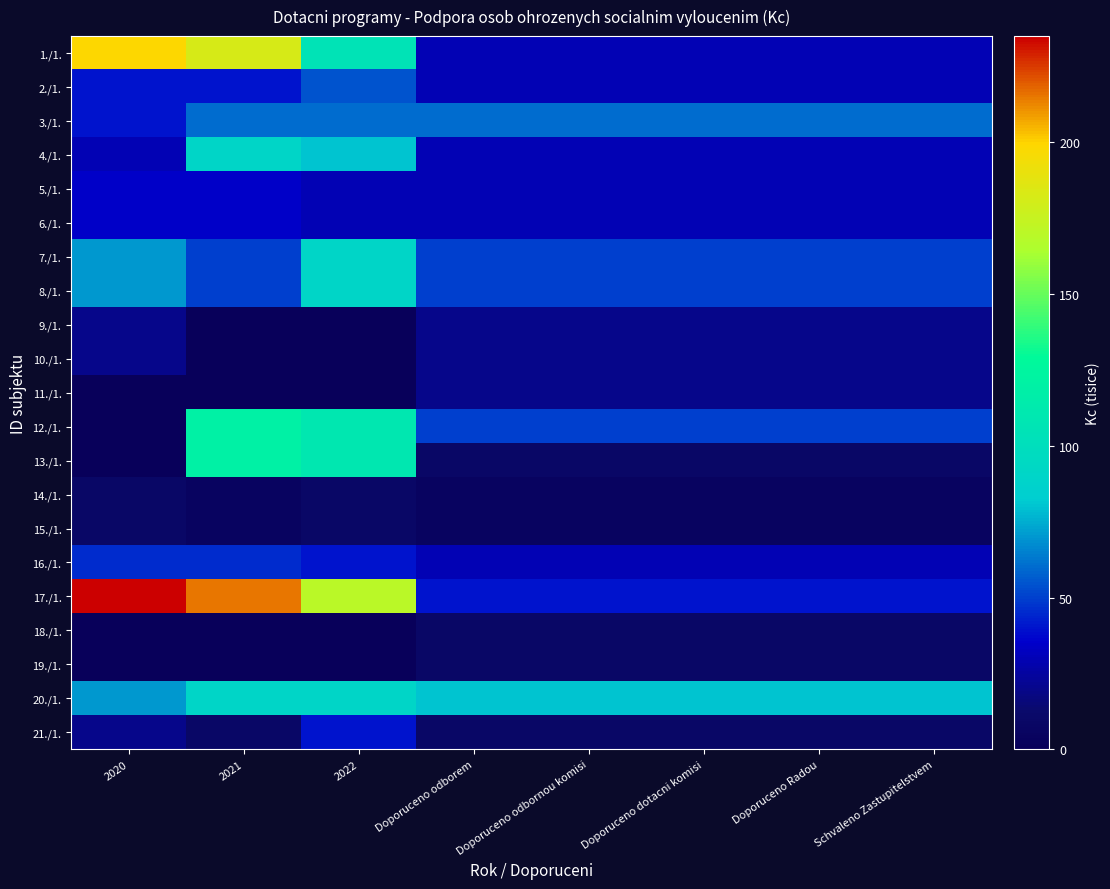

What is the total value across all series at Doporuceno odbornou komisi?

620.0